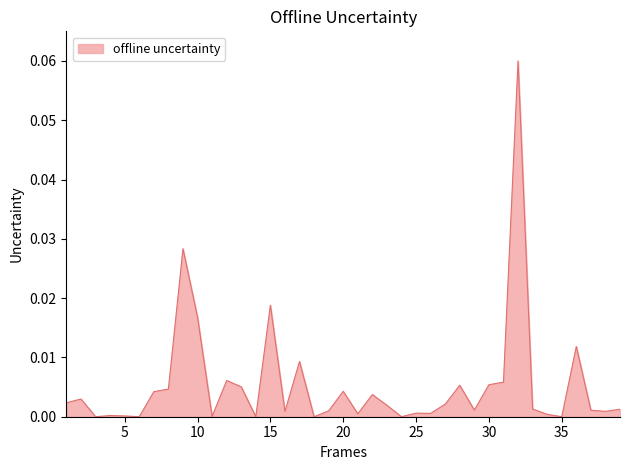

List the labels in order of value, smallest first.

3, 6, 14, 18, 24, 35, 11, 5, 4, 34, 21, 26, 25, 16, 38, 19, 37, 29, 39, 33, 23, 27, 1, 2, 22, 7, 20, 8, 13, 28, 30, 31, 12, 17, 36, 10, 15, 9, 32